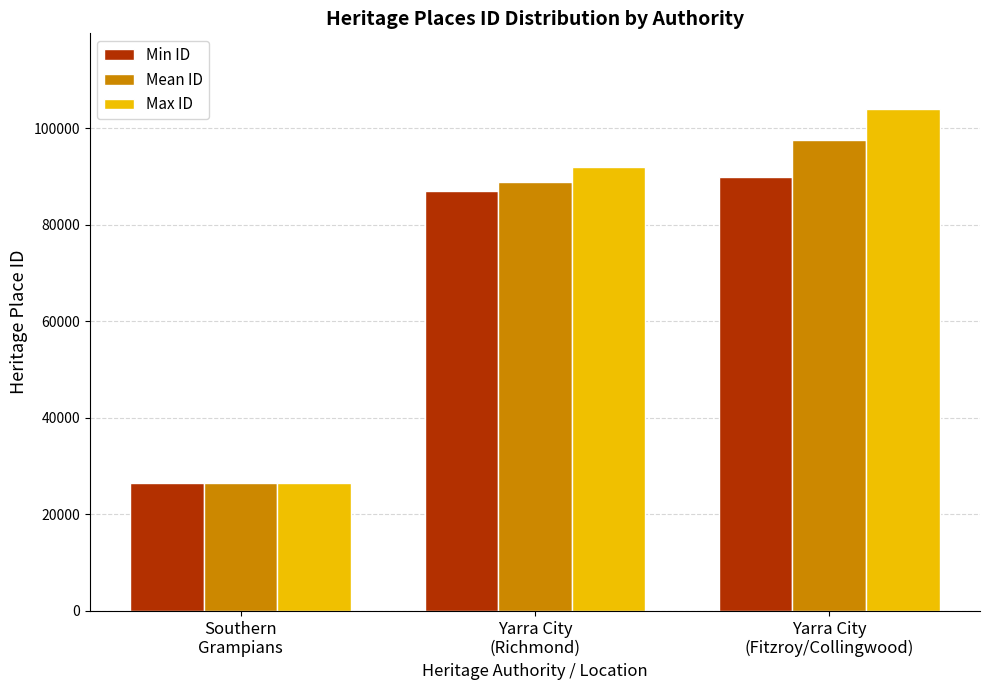

What is the value of the Mean ID bar at the 3rd from the left?

97577.6